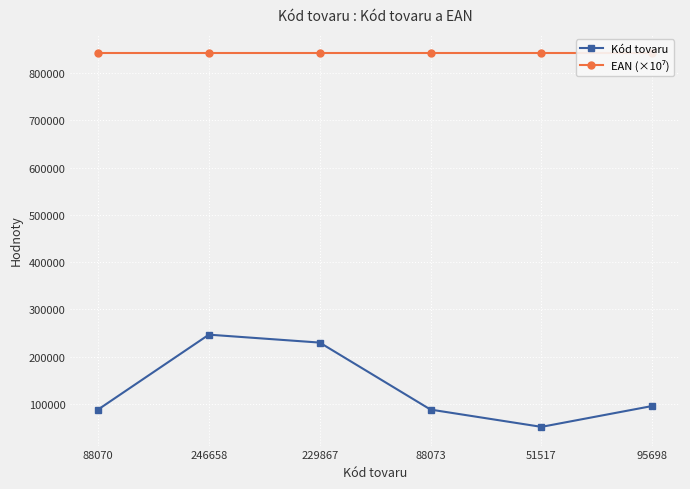

Which series has the widest spread of values?

Kód tovaru